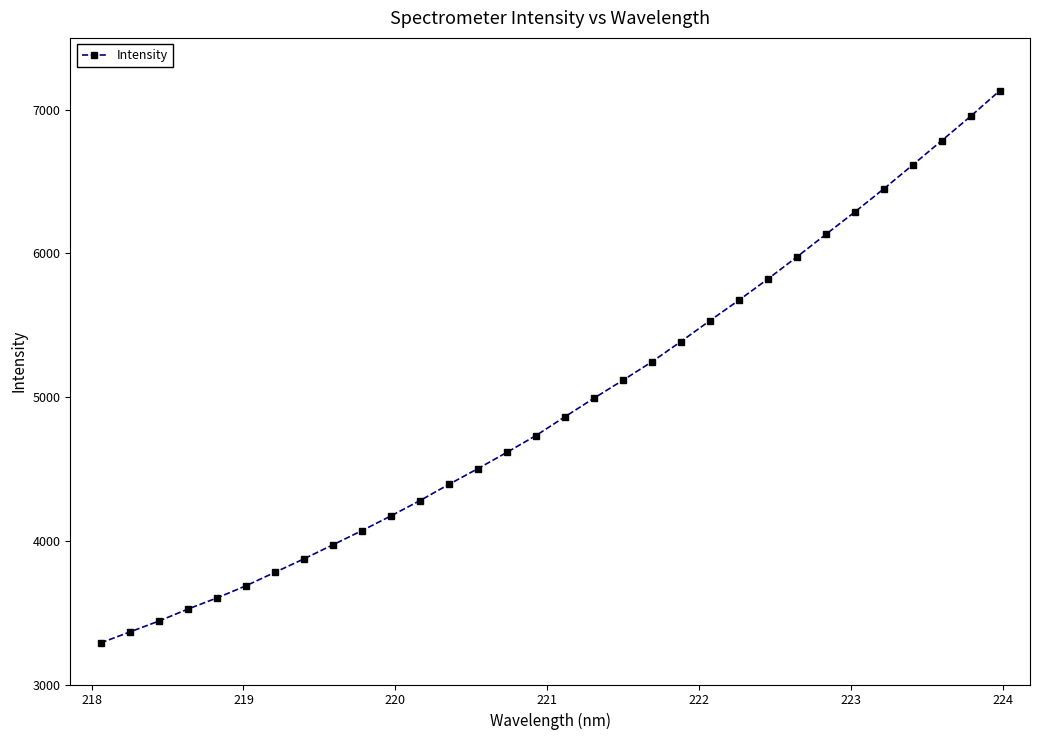

What is the smallest value displayed?

3289.4